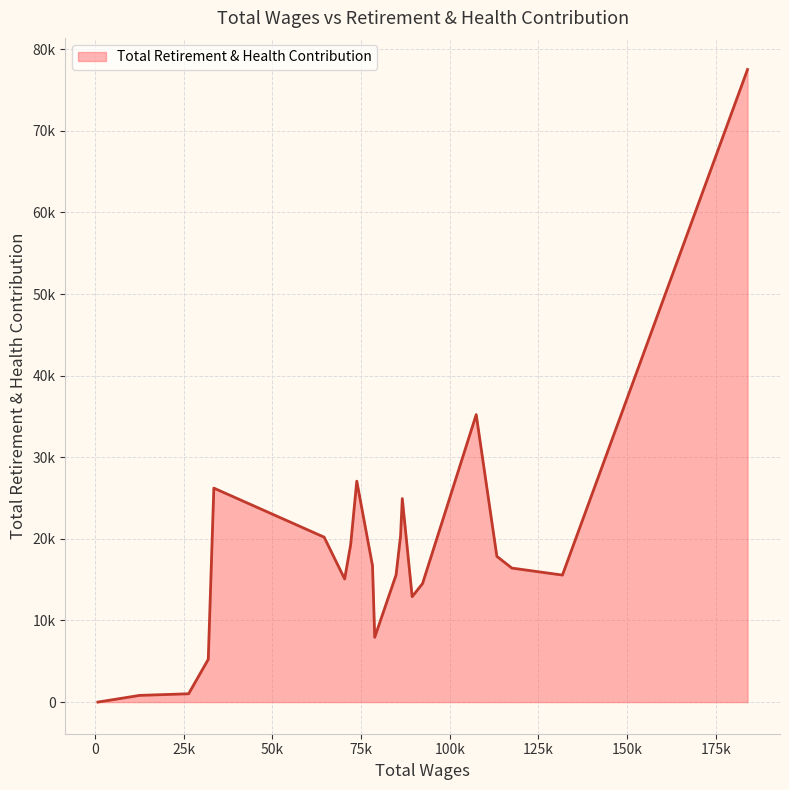

How many points are higher than both their immediate neighbors (excluding endpoints)?

4